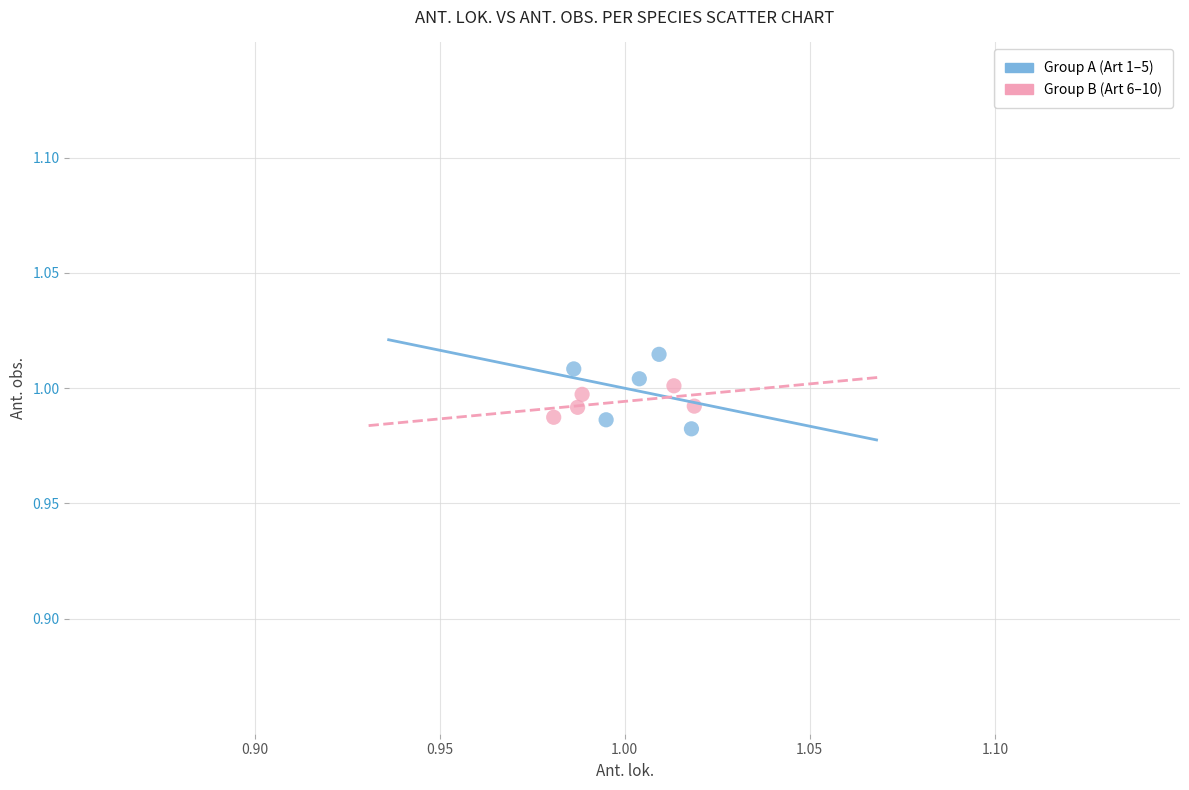

What are all the series names shown in the legend?

Group A (Art 1–5), Group B (Art 6–10)